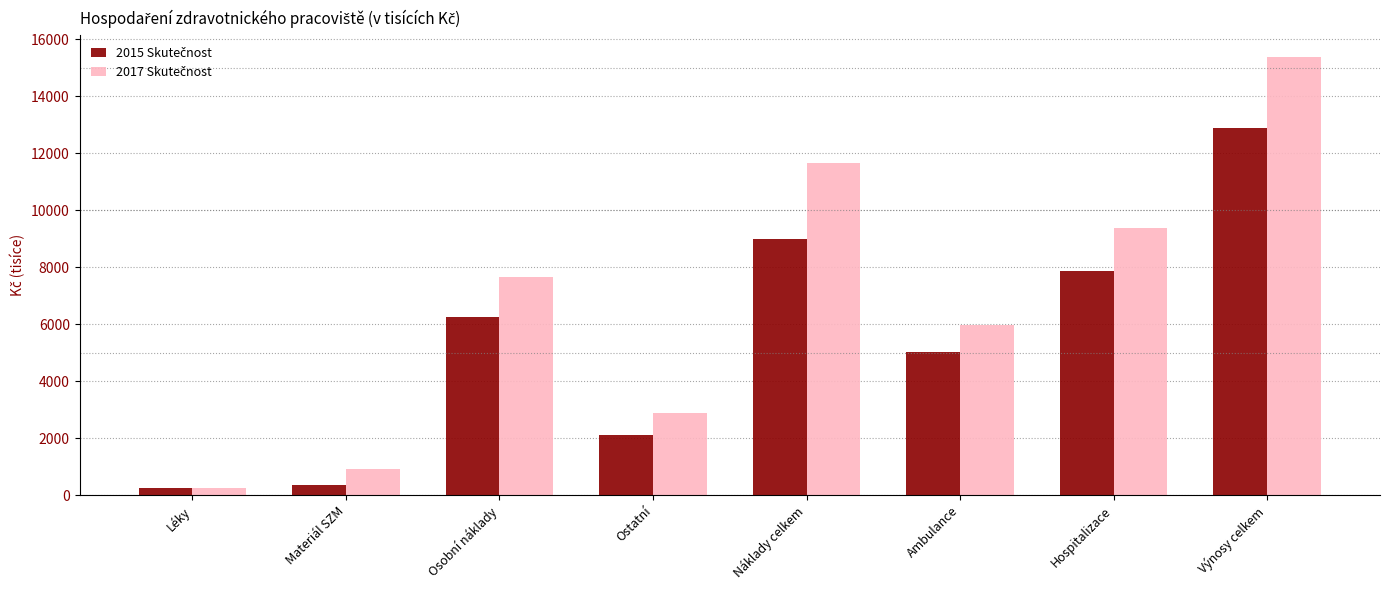

What is the spread (max minus min) of values at Osobní náklady?

1405.4